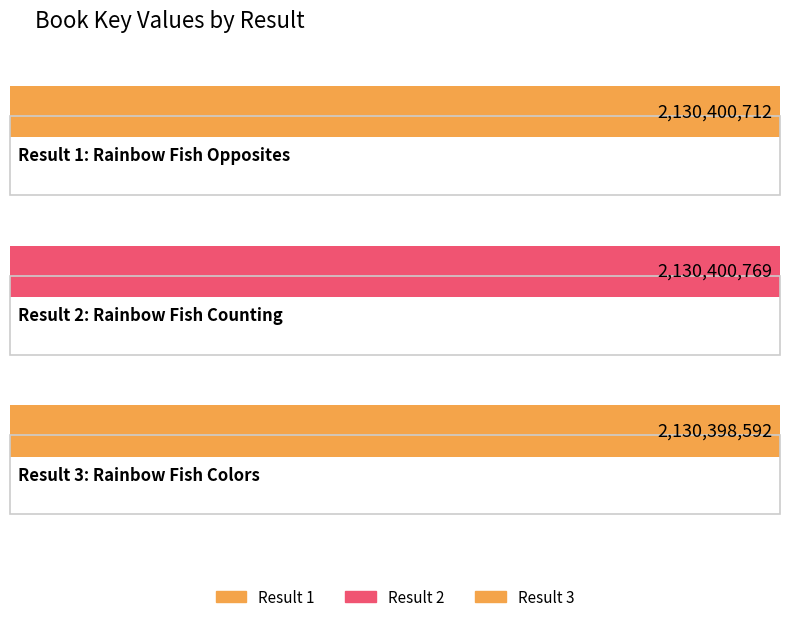

At which label is the value closest to 2130399680?

1